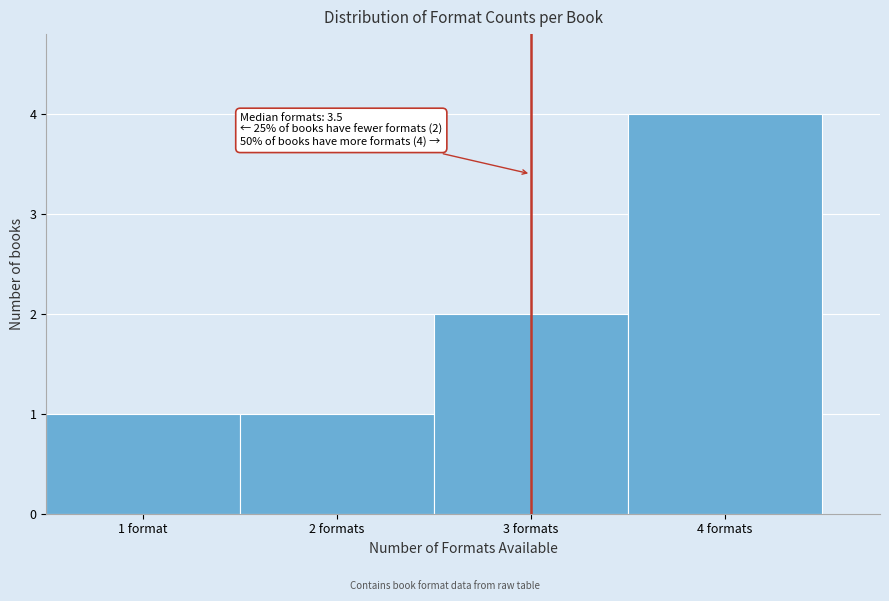

Reading right to left, list all the values displayed in this chart.

4 formats=4	3 formats=2	2 formats=1	1 format=1